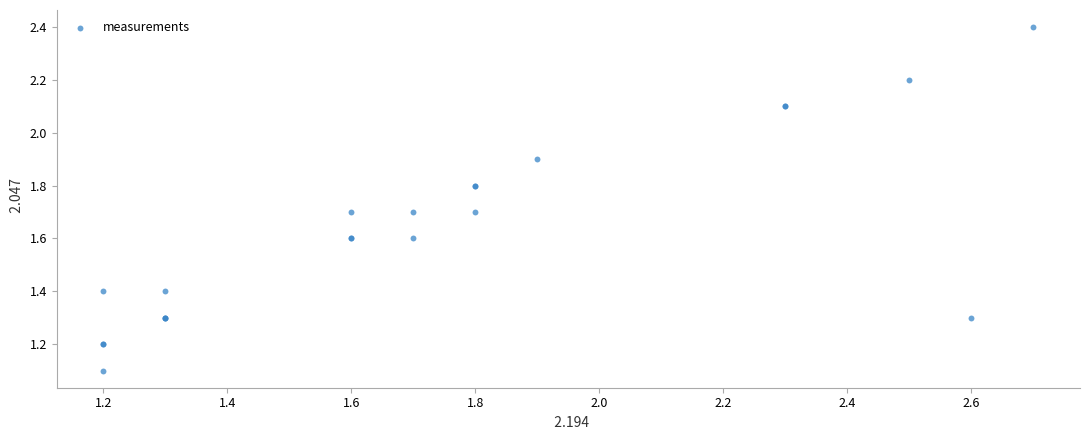

What Y value in the scatter plot is closest to 1?

1.1